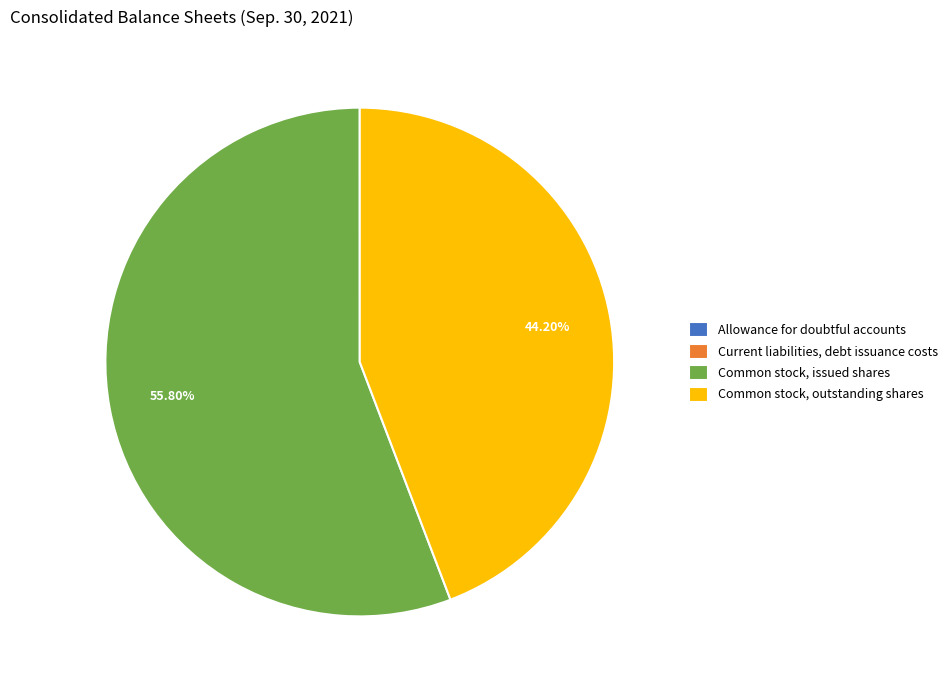

Which category has the biggest portion of the pie?

Common stock, issued shares